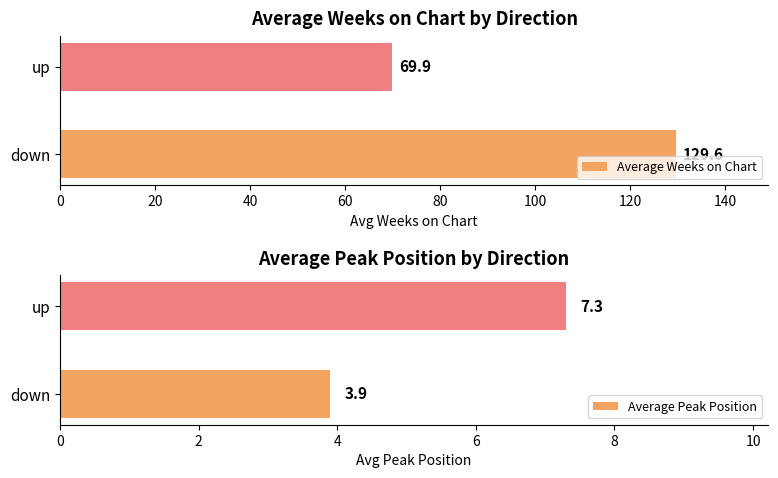

What is the value of the Average Weeks on Chart bar at the 2nd from the left?

69.9